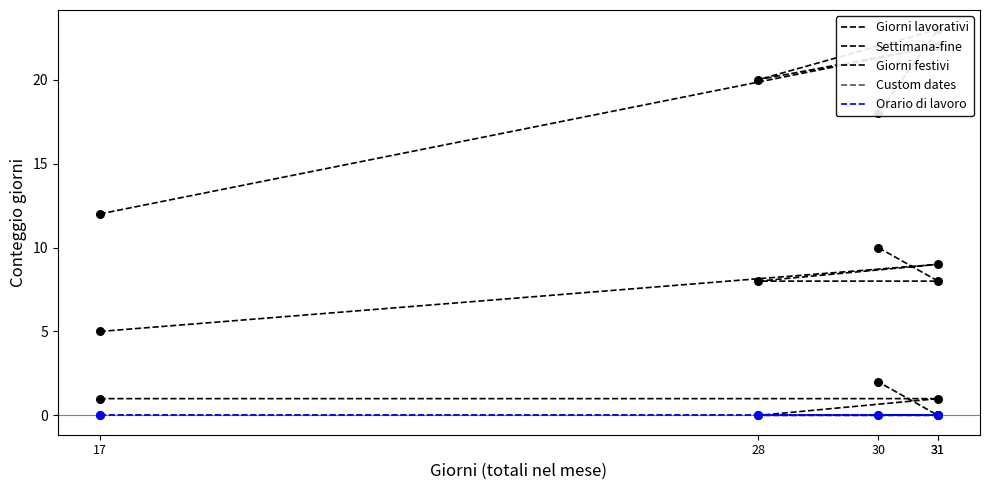

What are all the series names shown in the legend?

Giorni lavorativi, Settimana-fine, Giorni festivi, Custom dates, Orario di lavoro